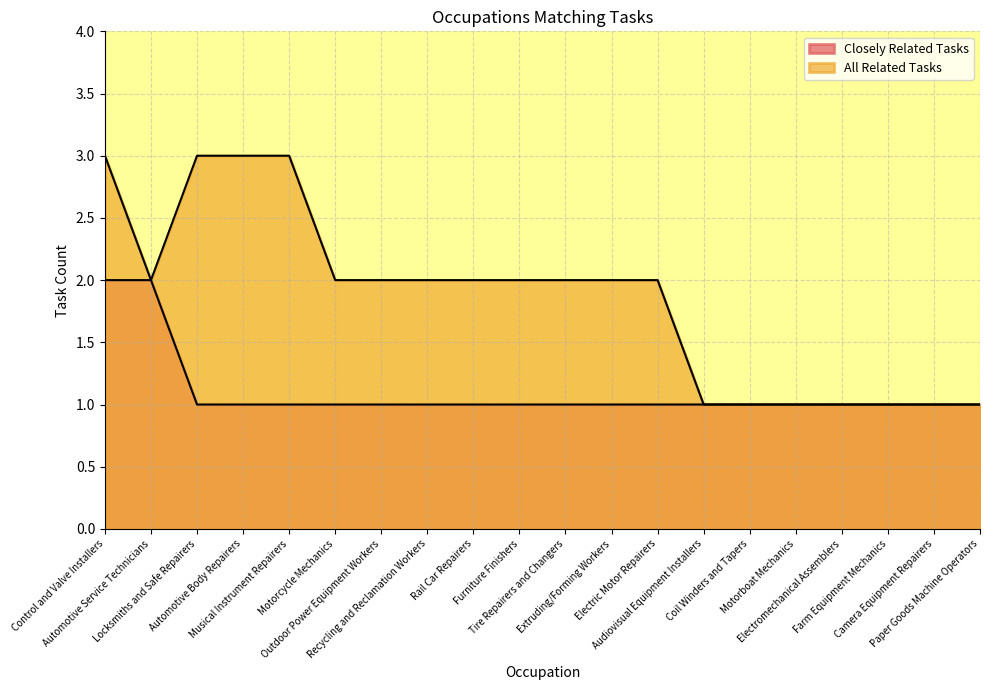

Reading left to right, what are all the values shown in this chart?

Closely Related Tasks: 2	2	1	1	1	1	1	1	1	1	1	1	1	1	1	1	1	1	1	1
All Related Tasks: 3	2	3	3	3	2	2	2	2	2	2	2	2	1	1	1	1	1	1	1